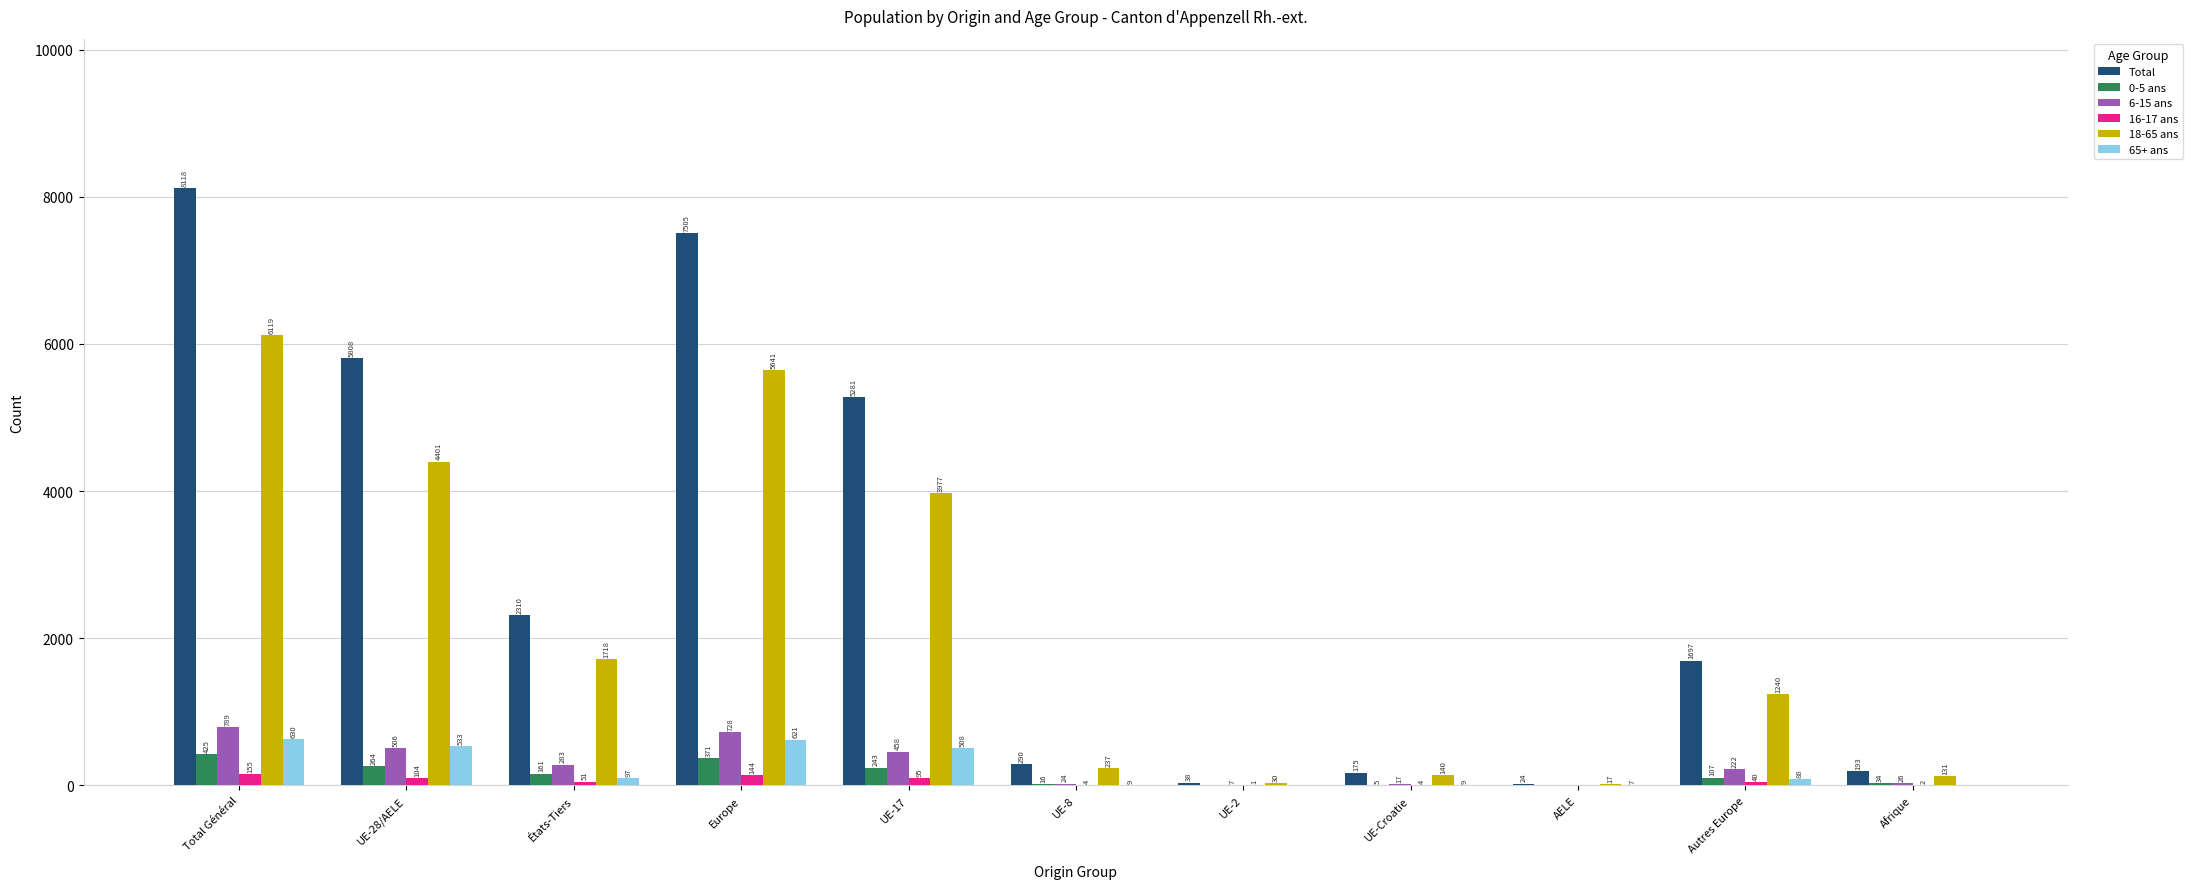

The value of Total at UE-2 is 38. True or false?

True